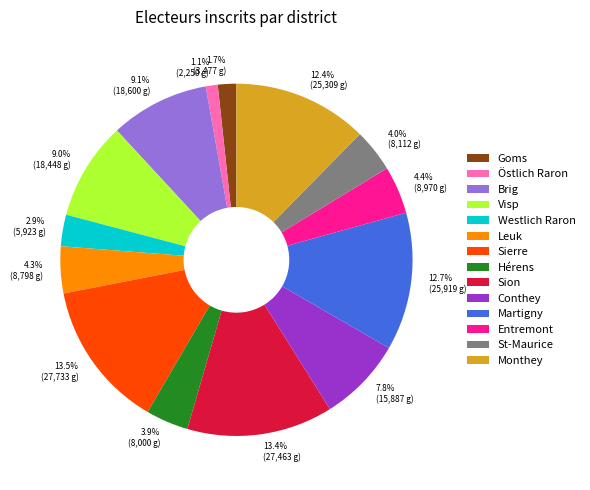

What percentage is the Entremont slice, to the nearest percent?

4%